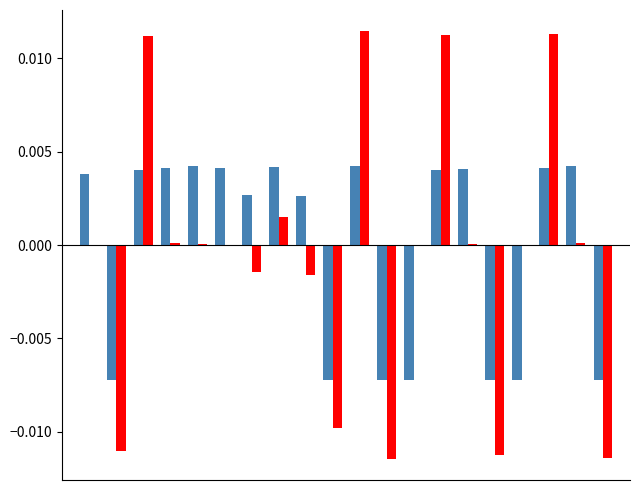

How many data points does each series have?

20